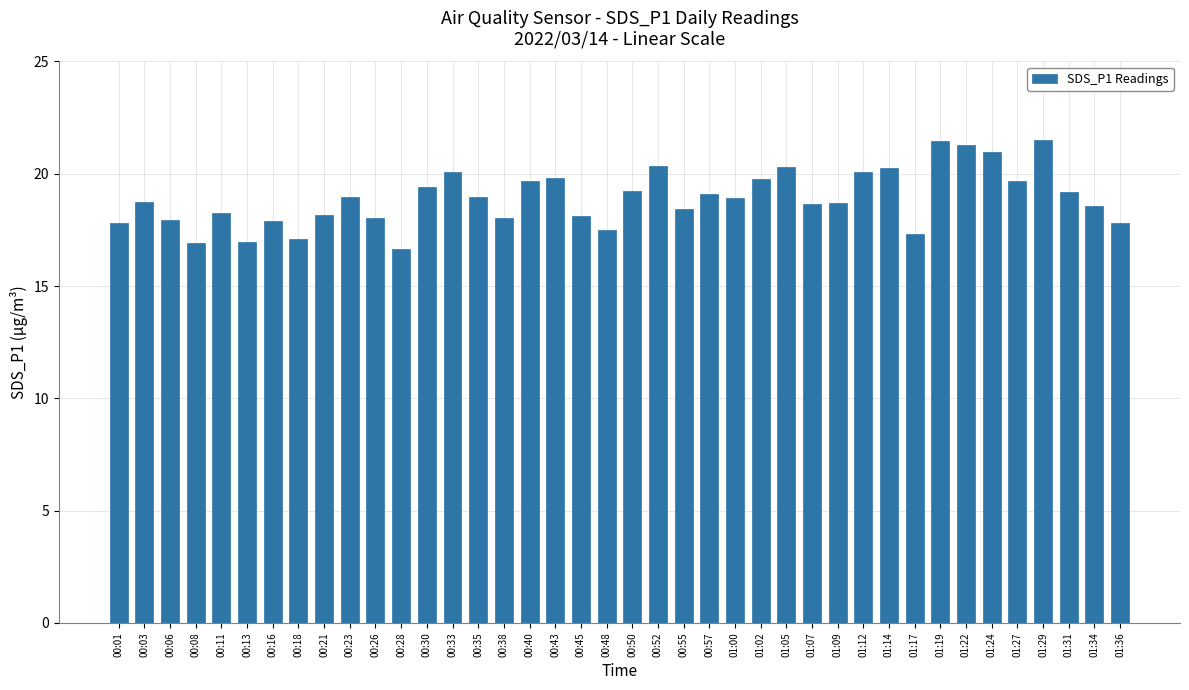

What is the maximum value shown in the chart?

21.5